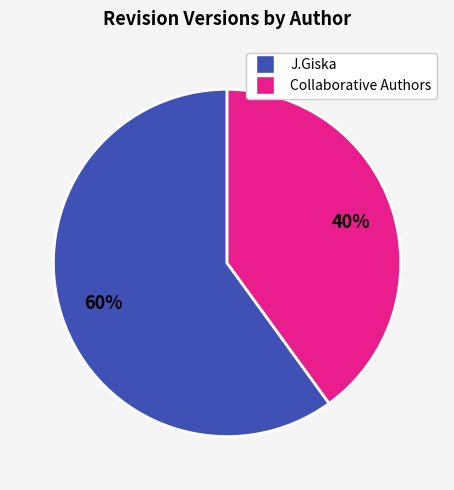

To the nearest percent, what is the difference between the largest and smallest slice percentages?

20%